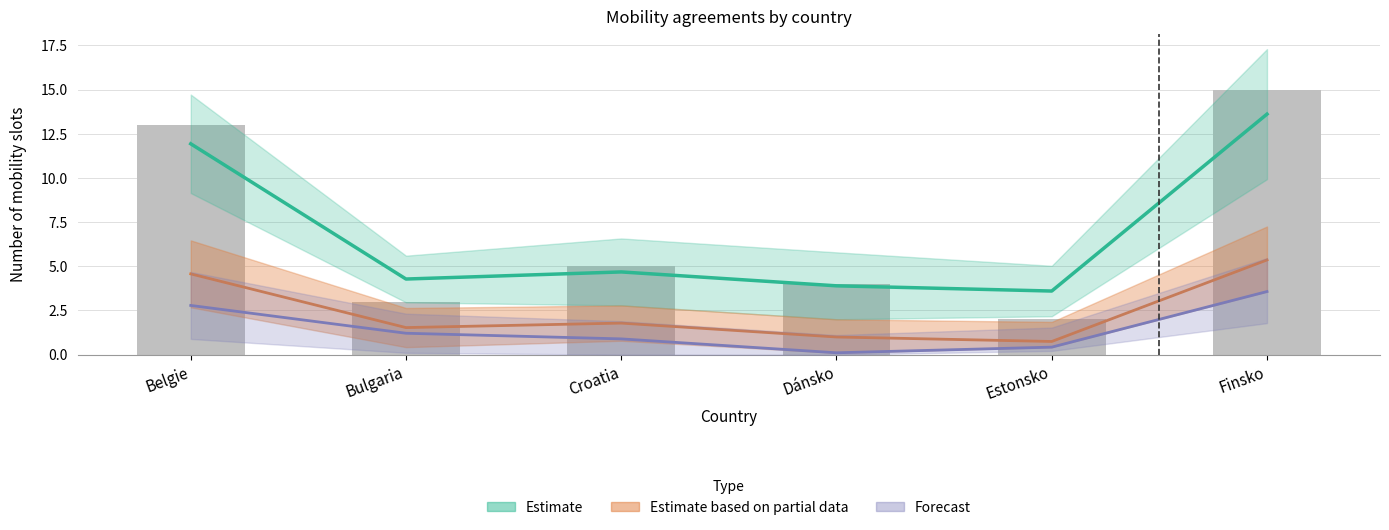

What is the label of the 1st bar from the right?

Finsko